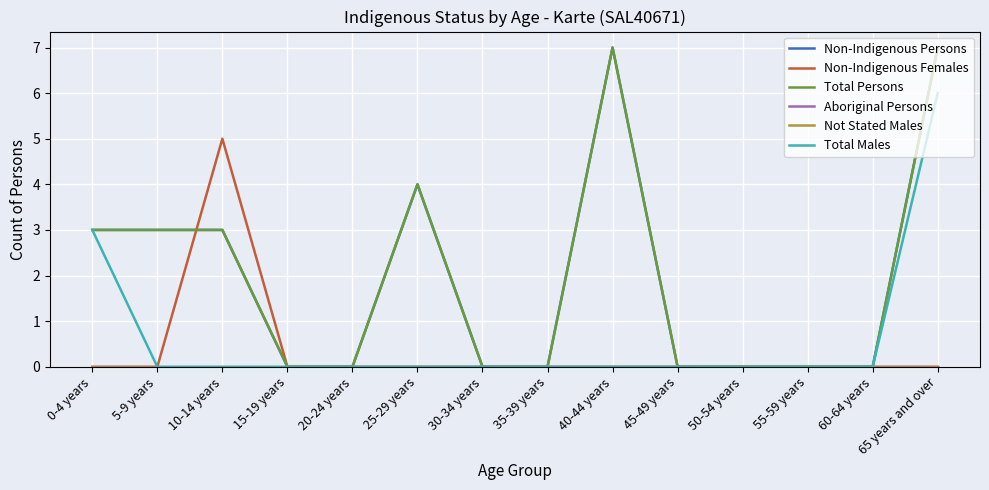

Does the chart display data point markers on the line(s)?

No